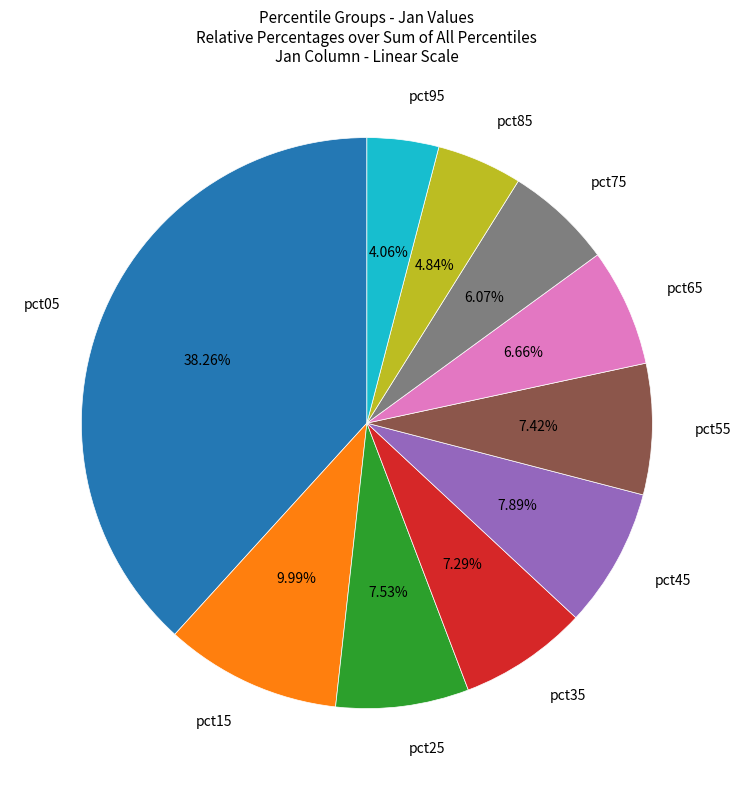

Is there any slice that represents more than half of the pie?

No